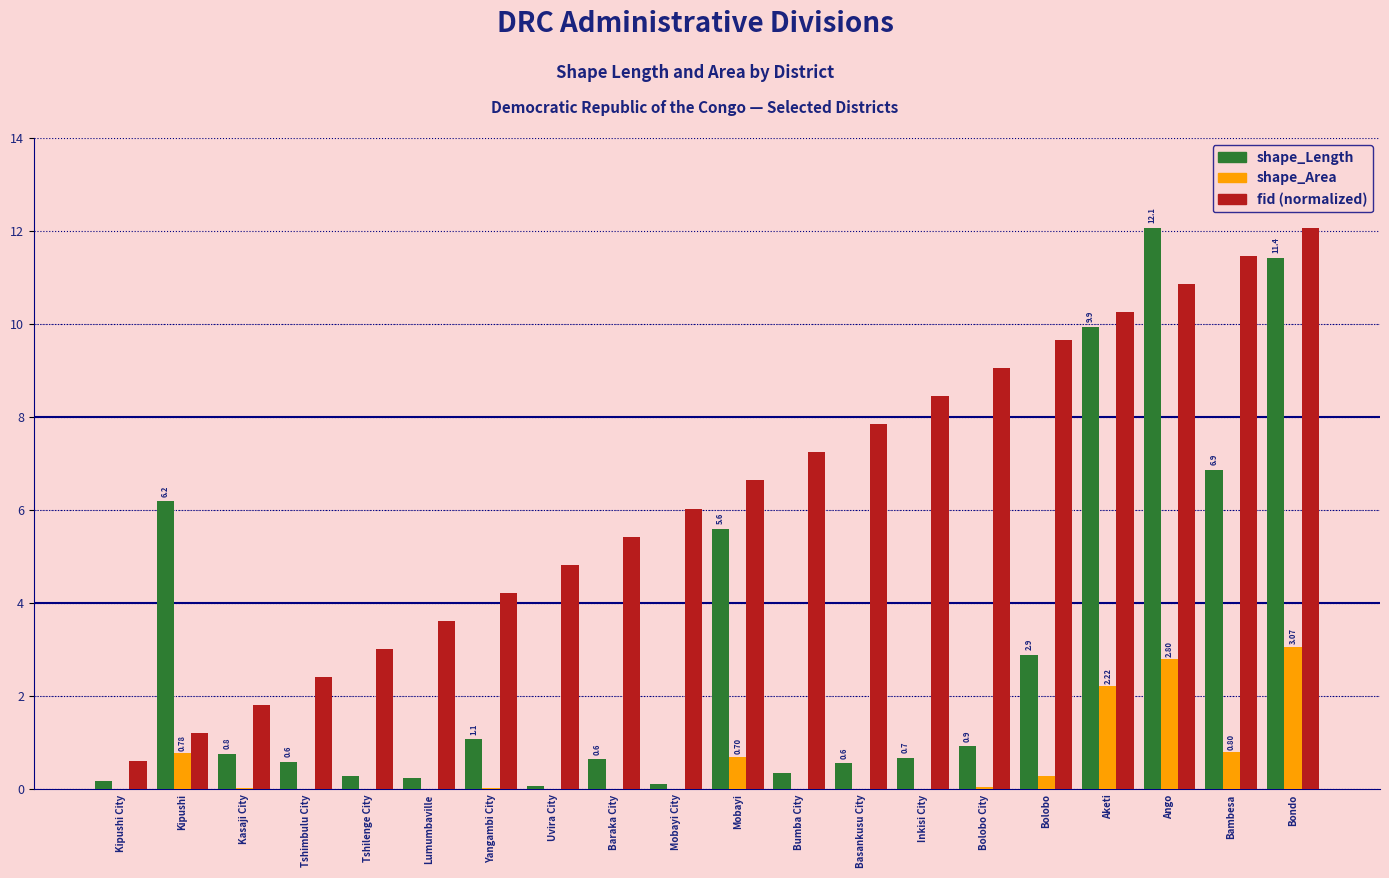

Which series changed the most between Bambesa and Bondo?

shape_Length